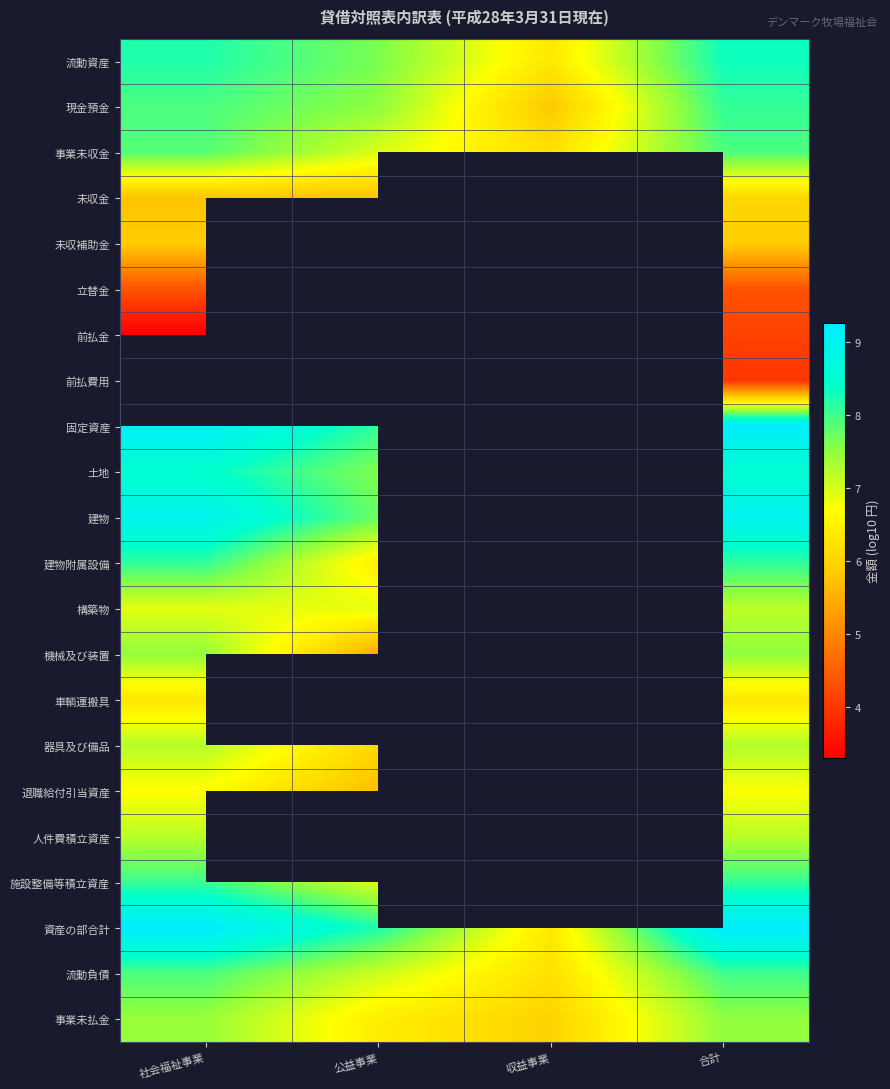

Between 合計 and 社会福祉事業, which is larger?

合計